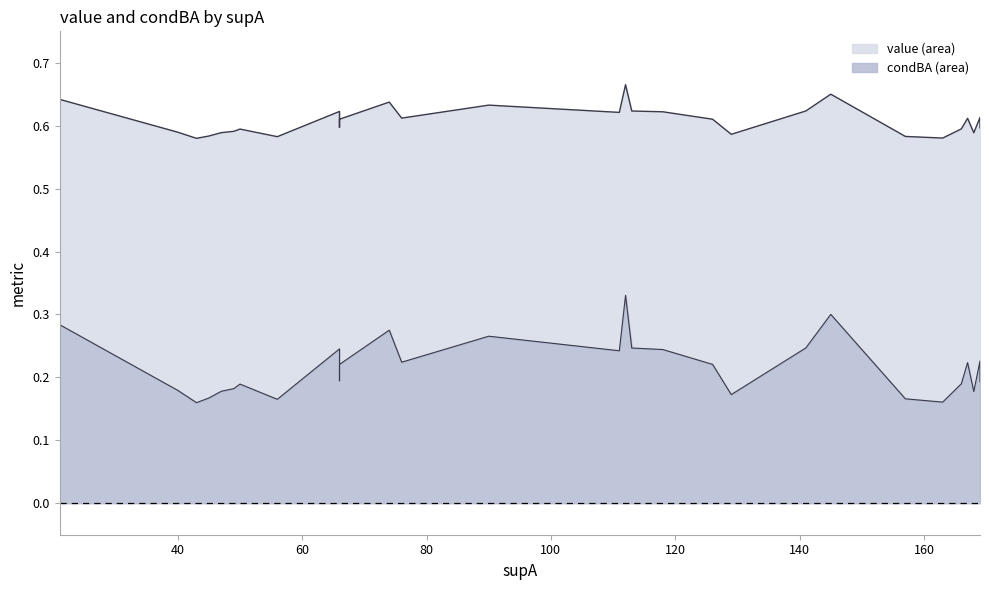

What is the value of the value point at the 17th from the left?

0.6